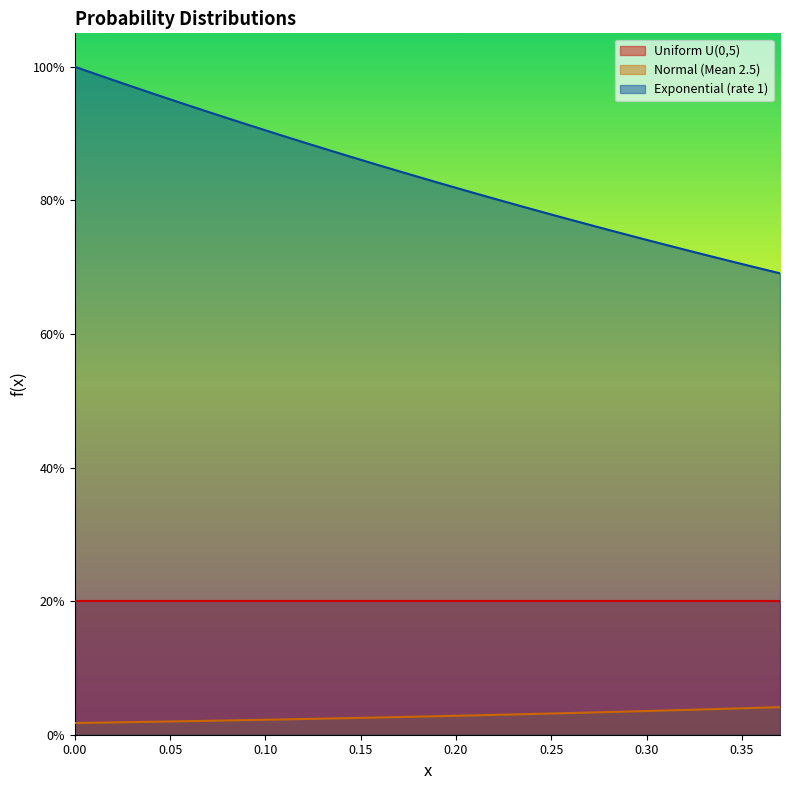

Does the chart display data point markers on the line(s)?

No